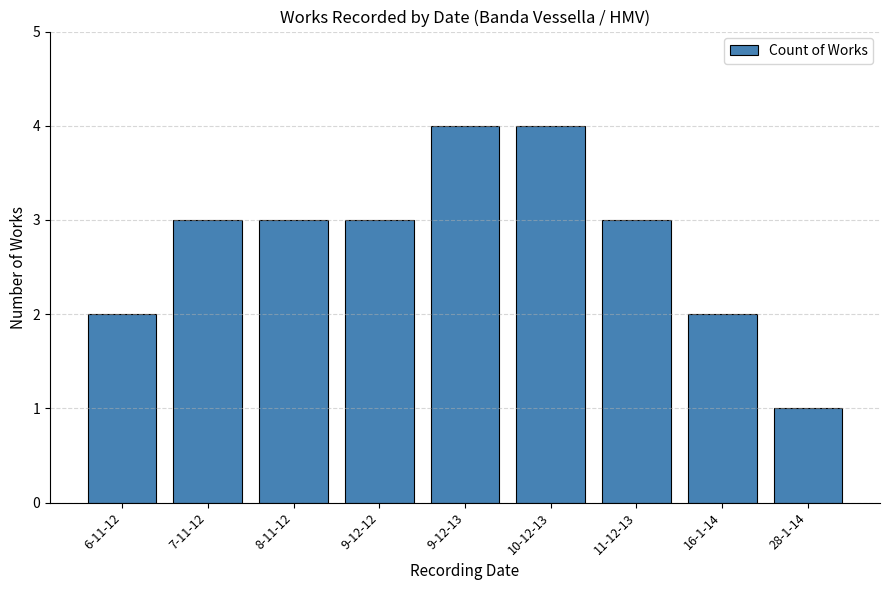

What is the value of the 7th bar from the left?

3